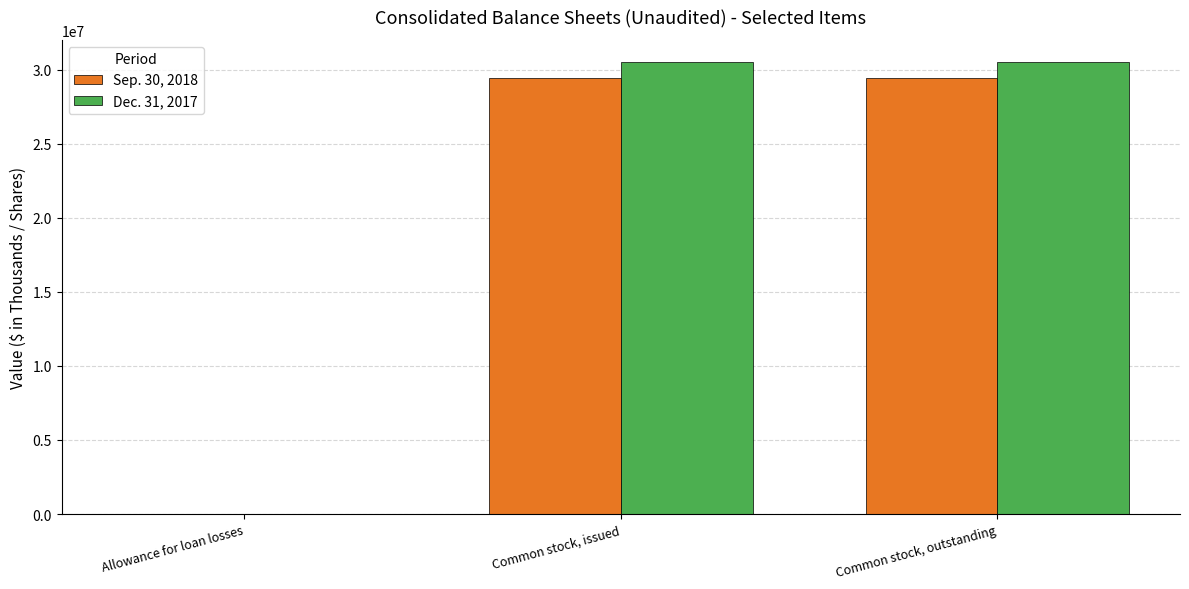

Which series has the largest total across all categories?

Dec. 31, 2017